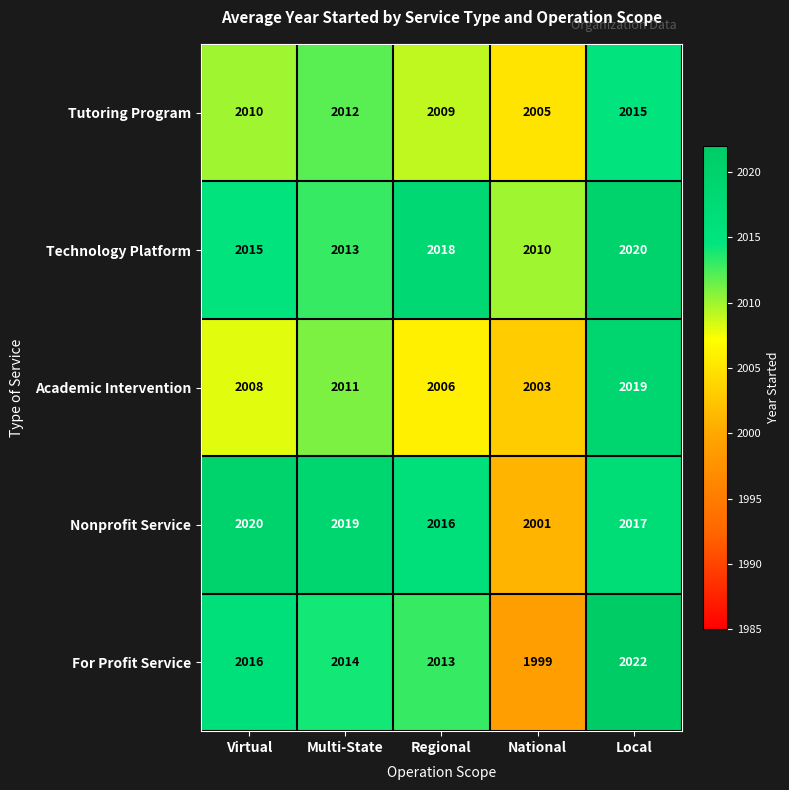

List the labels in order of Academic Intervention value, largest first.

Local, Multi-State, Virtual, Regional, National